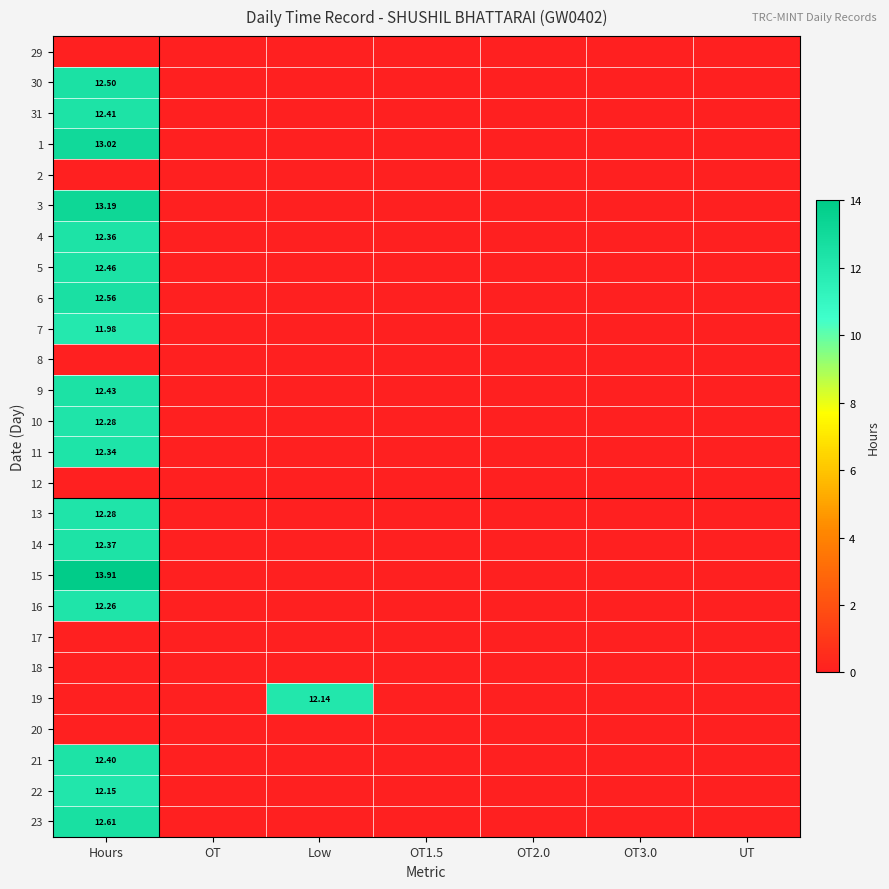

How many positive values does the 11 series have?

1